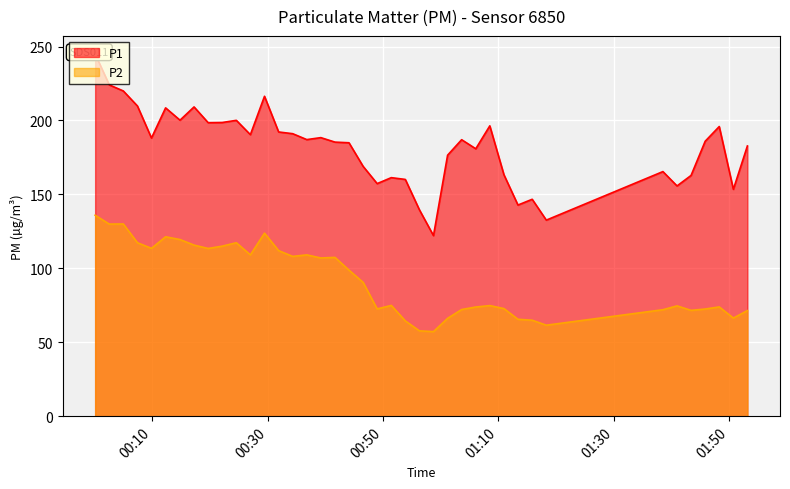

At which label does P2 reach its peak?

2023-12-20T00:00:06